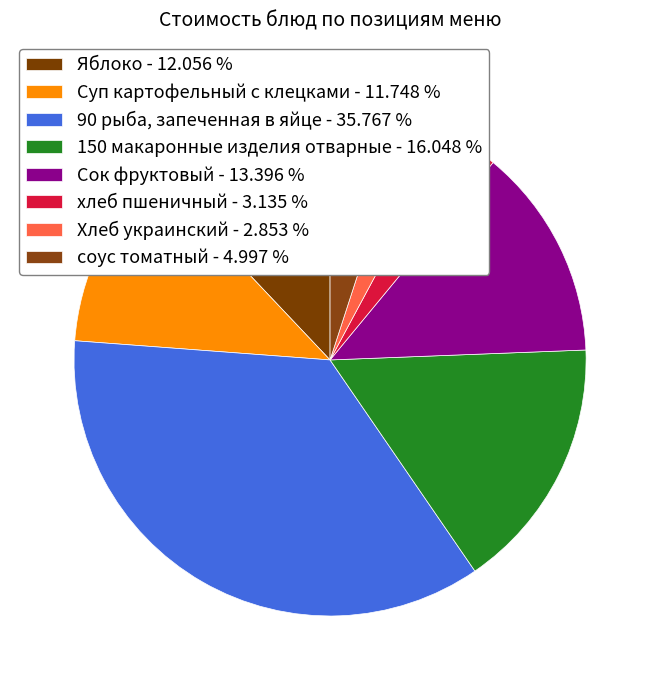

Is it true that 150 макаронные изделия отварные is 16% of the pie?

True